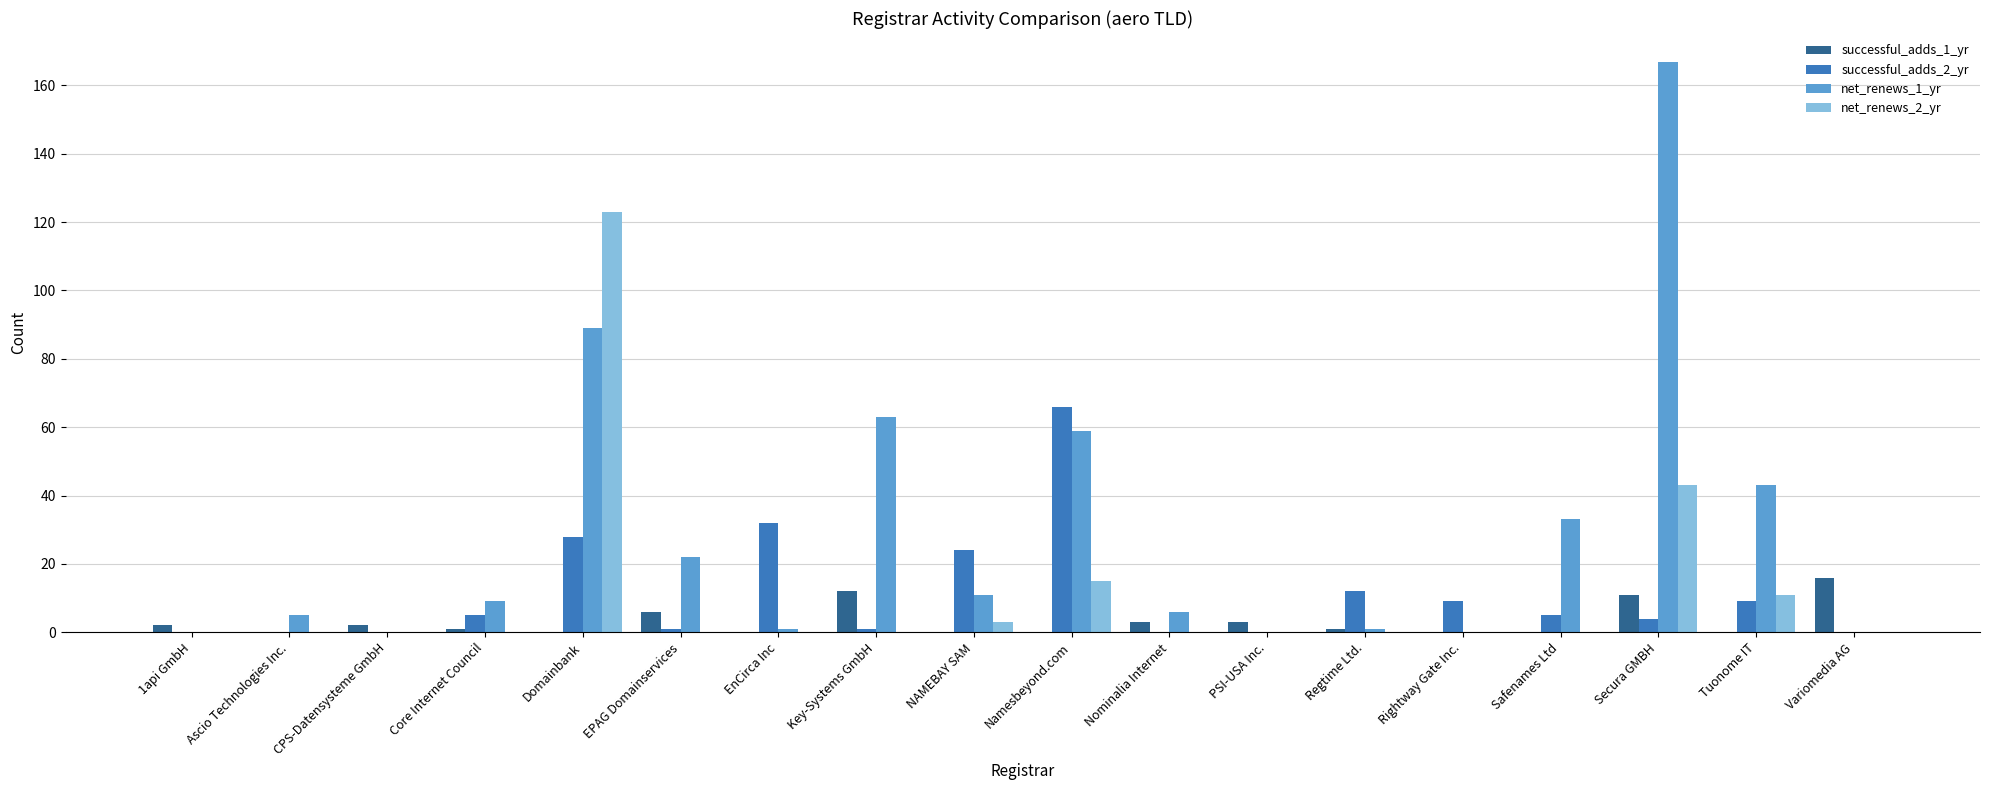

Which series has the widest spread of values?

net_renews_1_yr